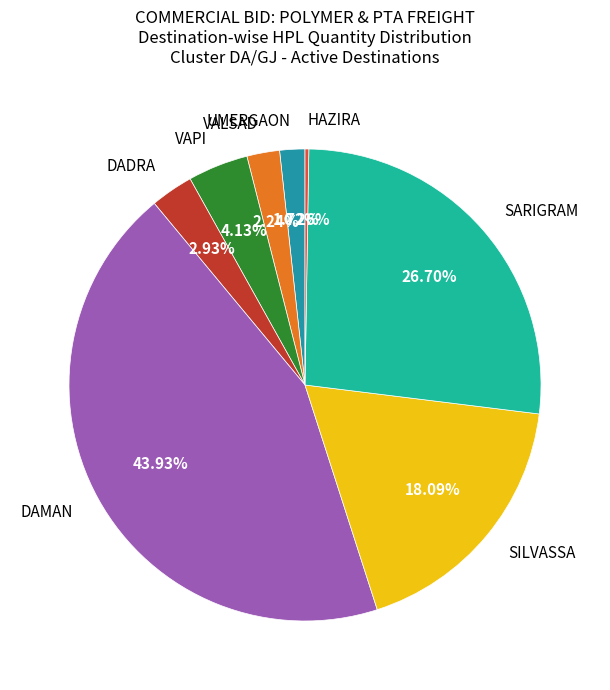

The VAPI slice represents 4% of the pie. True or false?

True